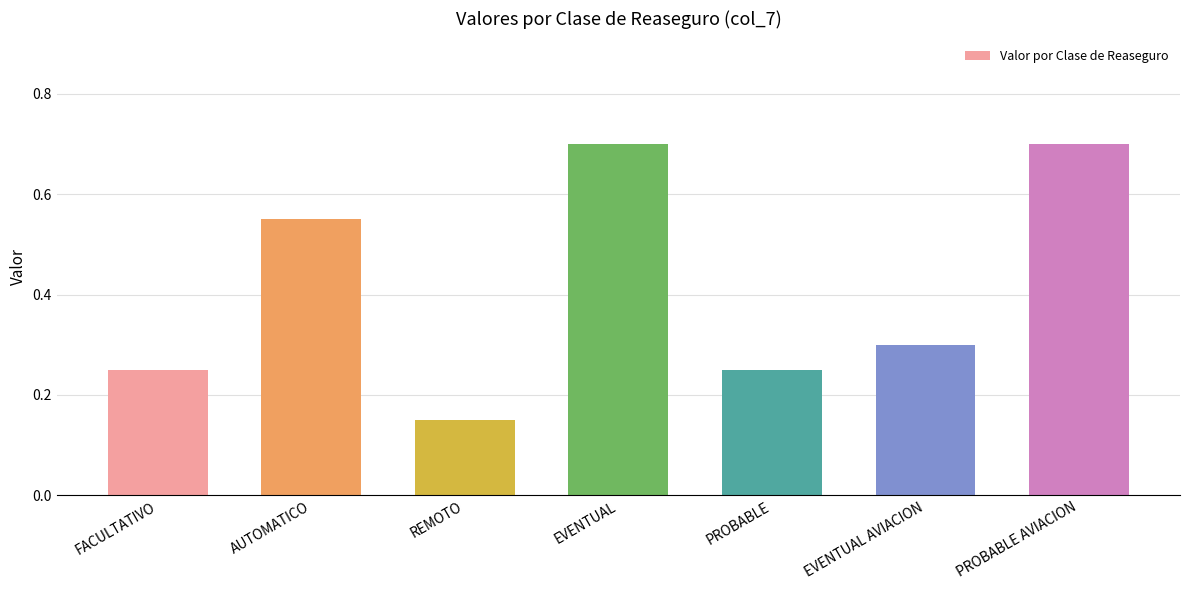

Between EVENTUAL and EVENTUAL AVIACION, which is larger?

EVENTUAL